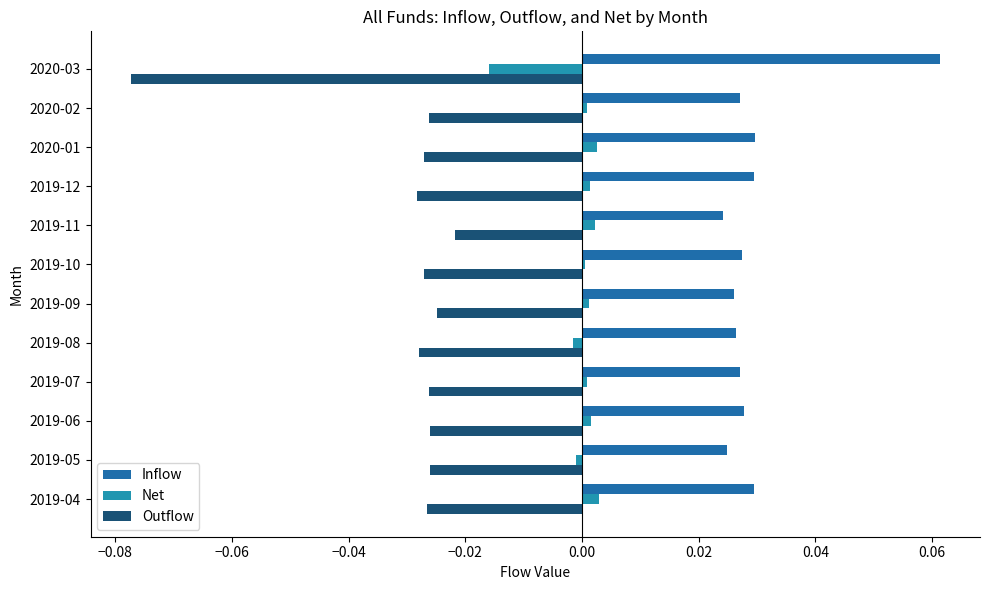

Which series has the largest total across all categories?

Inflow